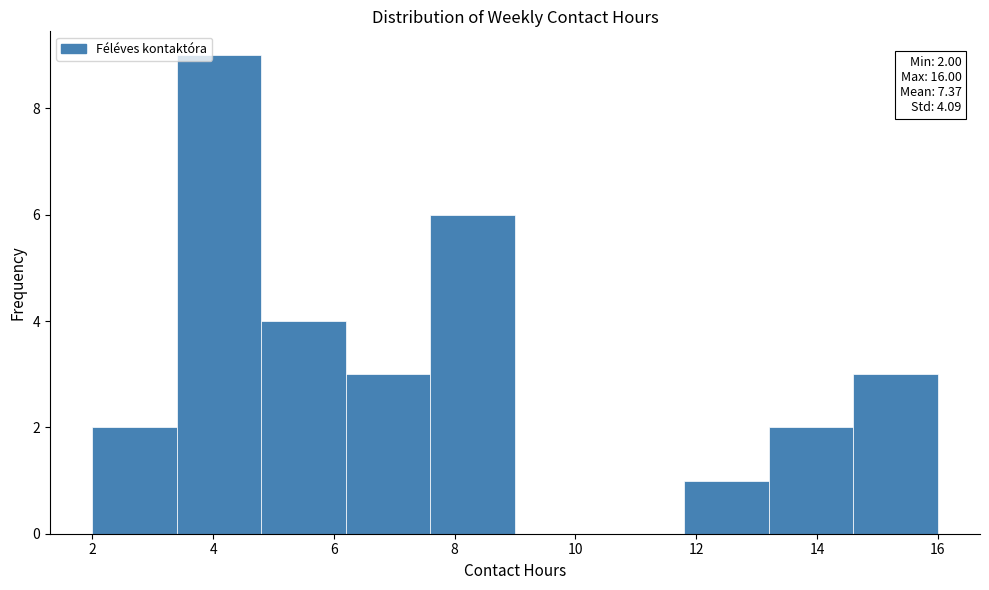

Which range on the x-axis has the tallest bar?

3.4 to 4.8